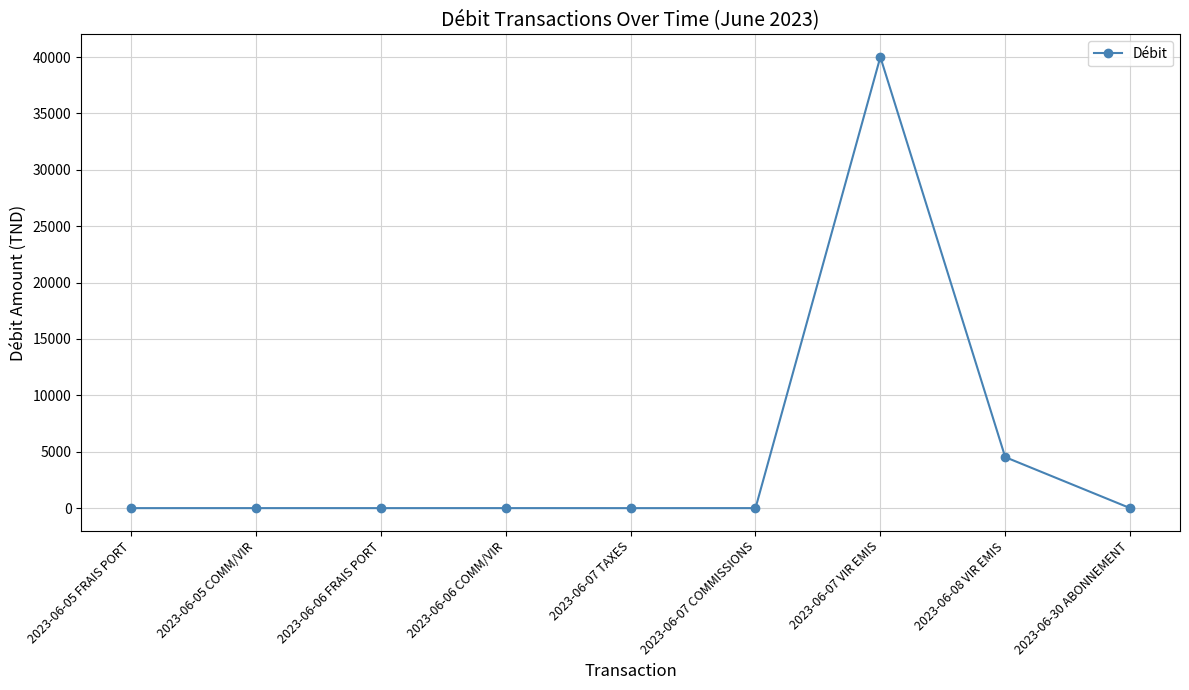

How many lines are shown in the chart?

1